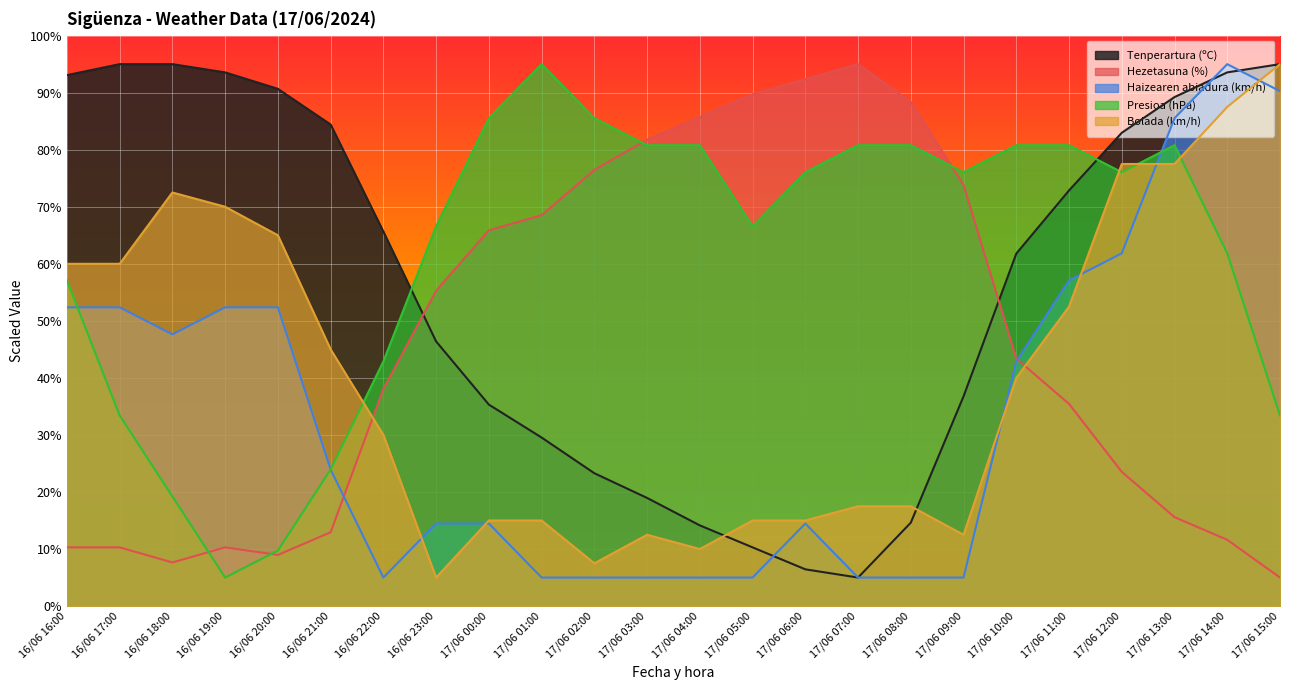

Does the chart display data point markers on the line(s)?

No